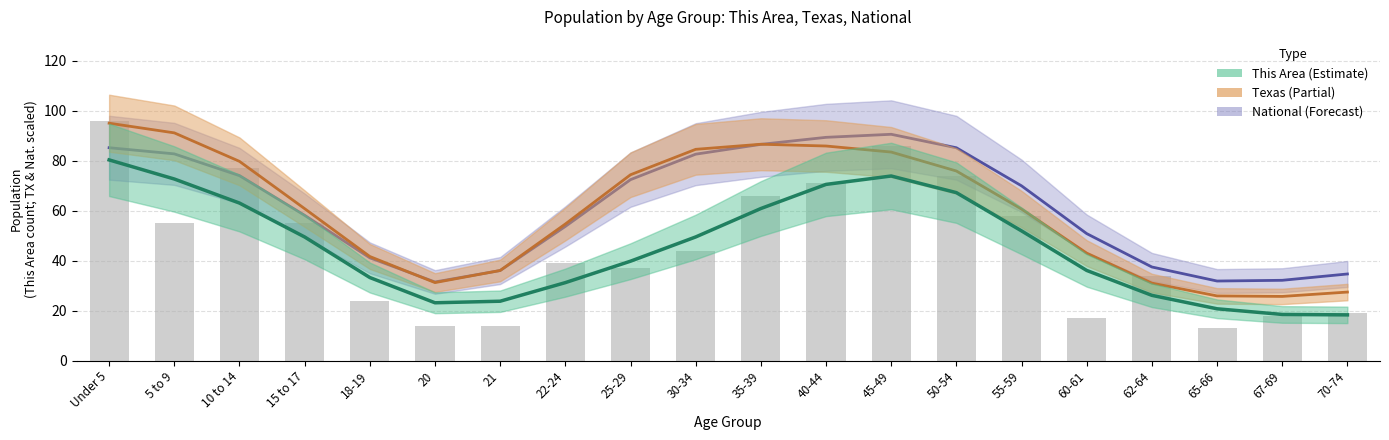

What value does the National series have at 5 to 9?

82.8